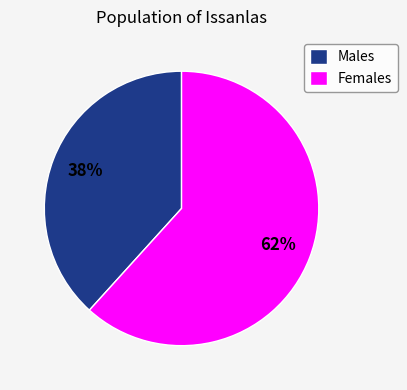

The Males slice represents 25% of the pie. True or false?

False